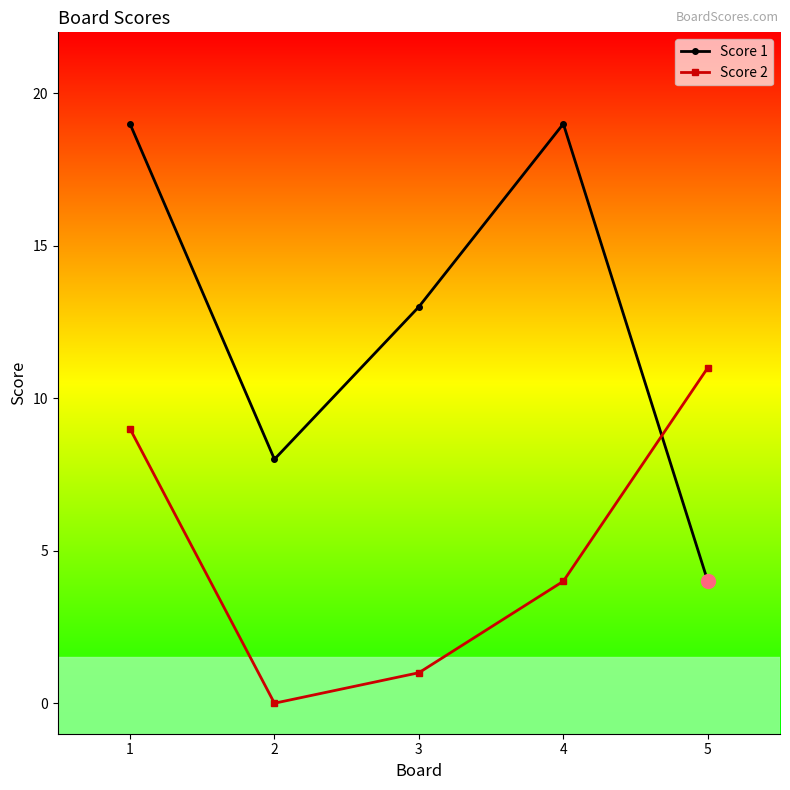

What is the maximum value shown in the chart?

19